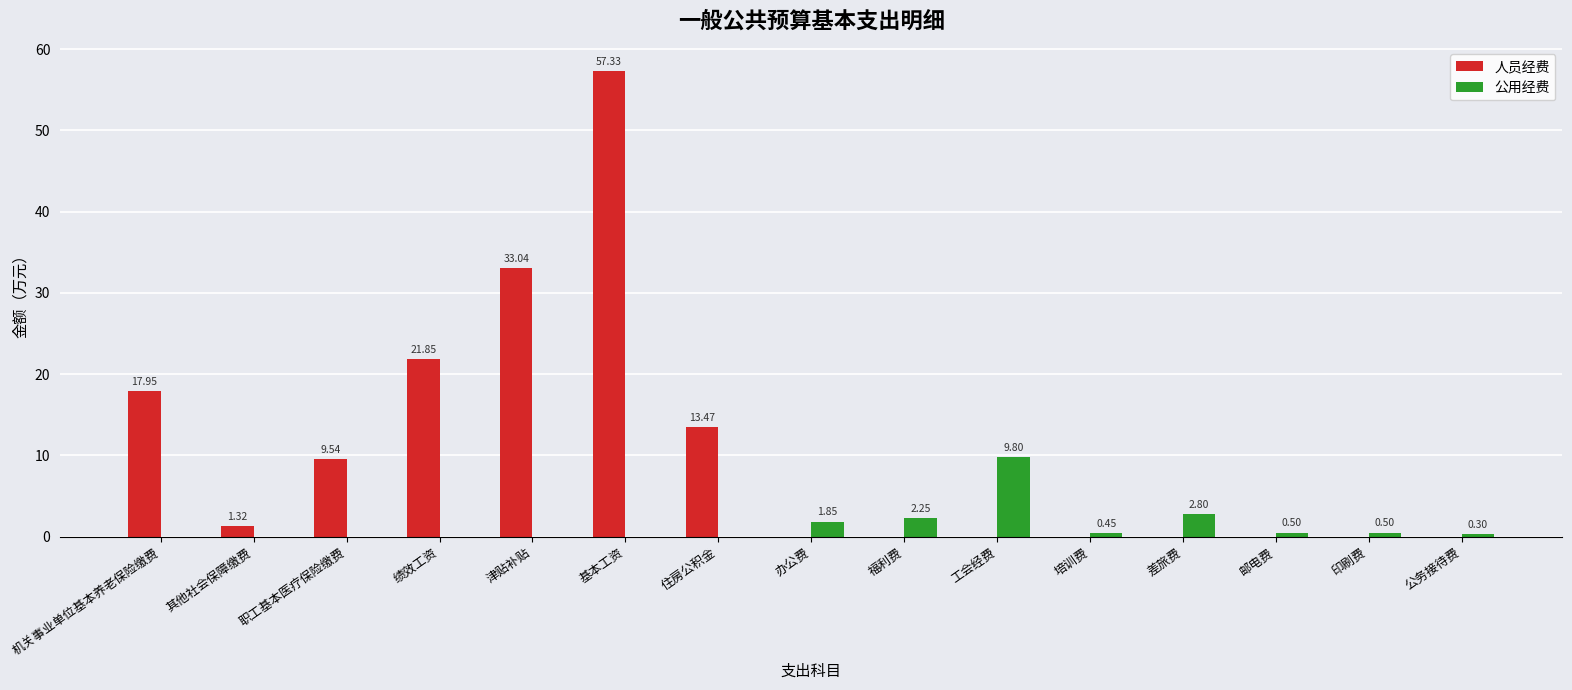

What is the total value across all series at 津贴补贴?

33.0